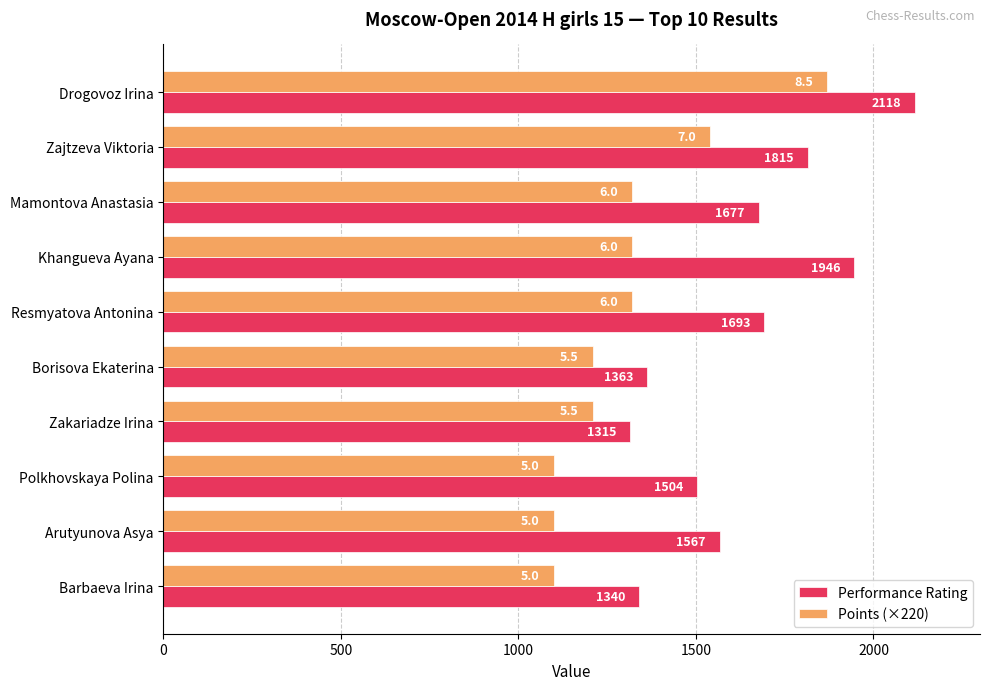

What is the average value of the Performance Rating series?

1634